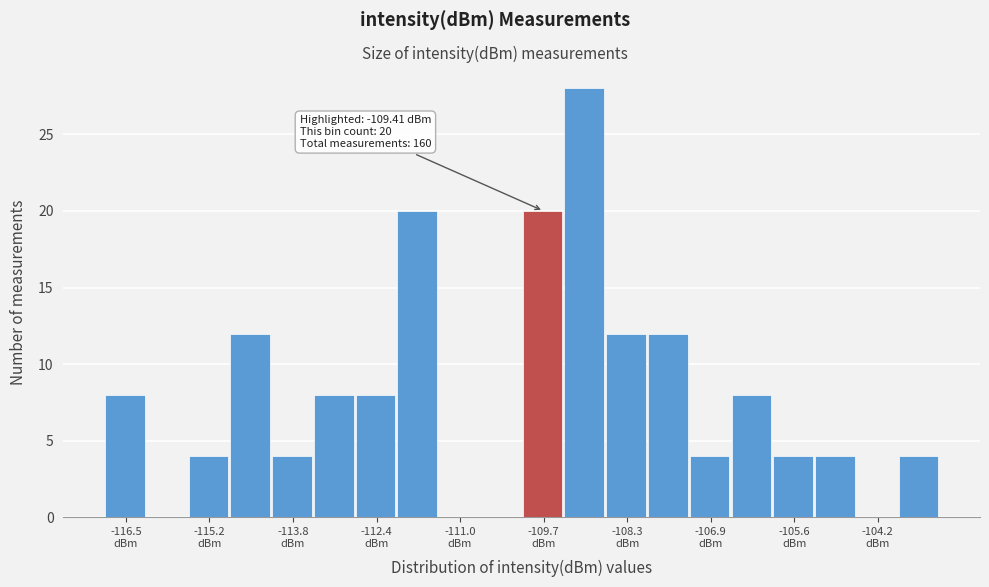

Around what value on the x-axis is the tallest bar? Give the approximate position of its centre, as read against the axis.

-109.0